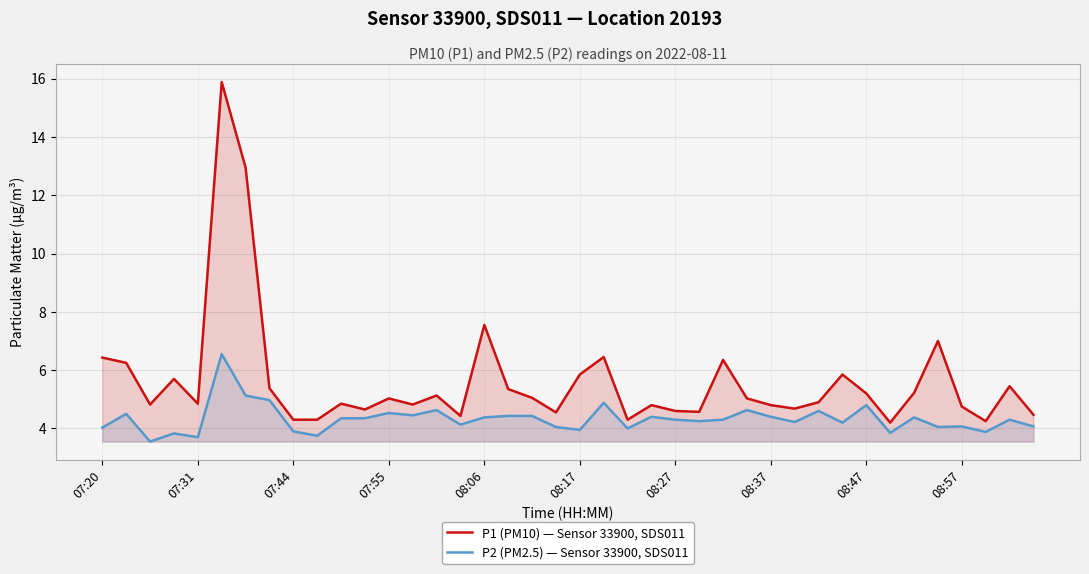

What is the maximum value shown in the chart?

15.9